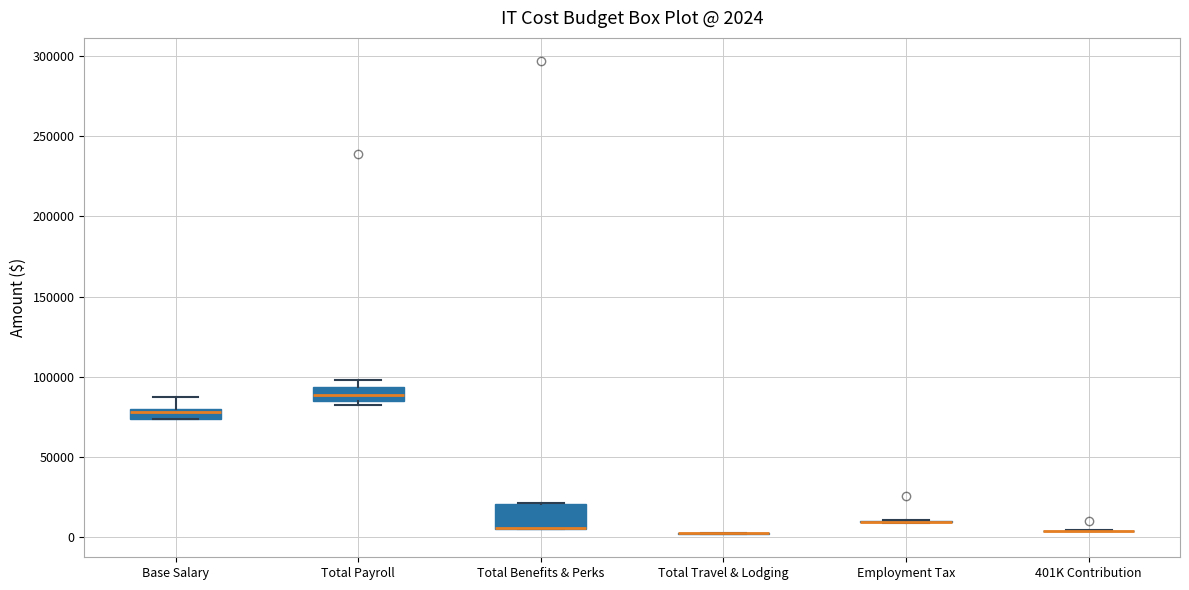

Comparing the boxes themselves (not the whiskers), which one is the tallest?

Total Benefits & Perks